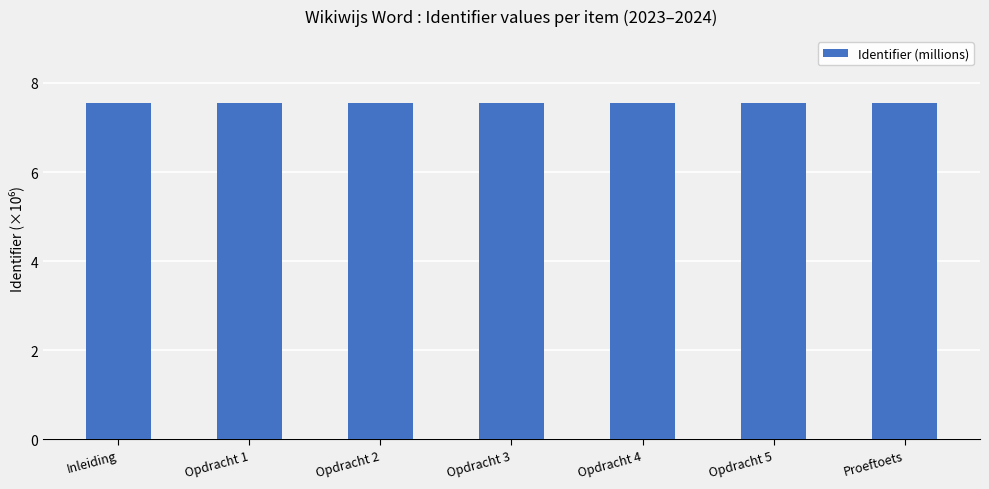

How many bars are there in total?

7